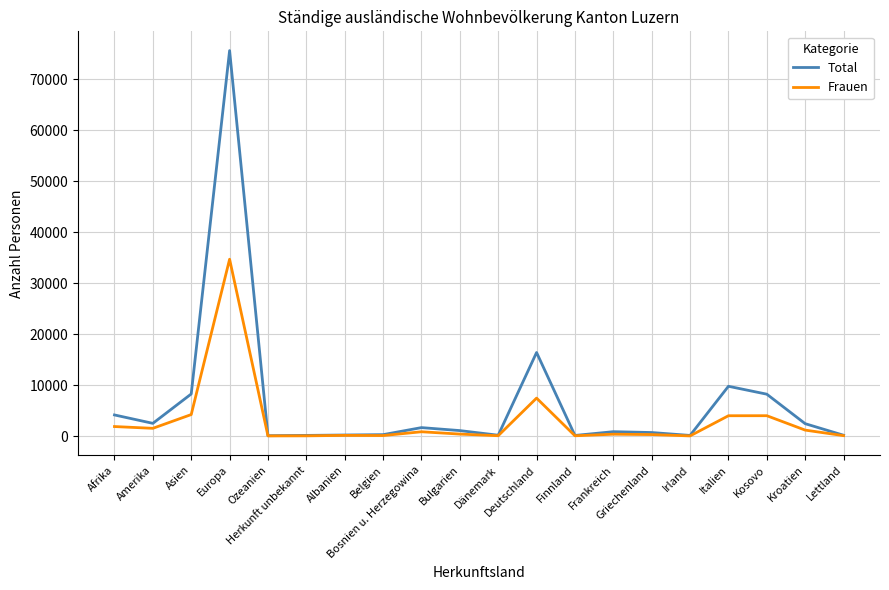

At how many categories does at least one series exceed 32004?

1